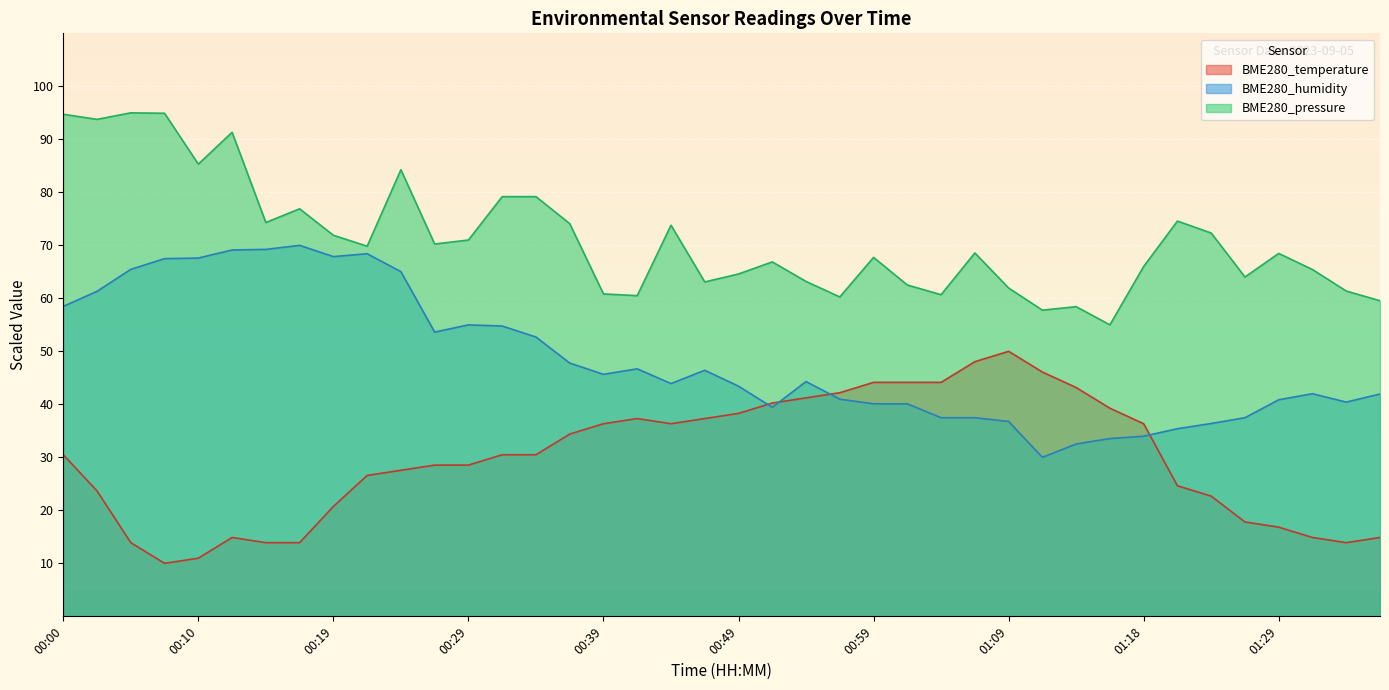

What are all the series names shown in the legend?

BME280_temperature, BME280_humidity, BME280_pressure